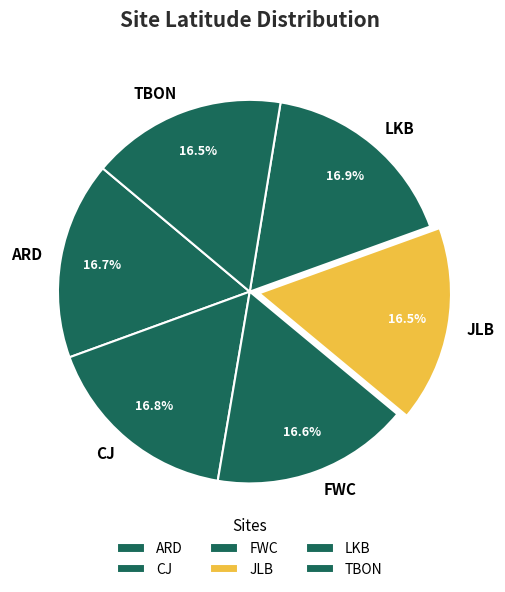

How many slices are in this pie chart?

6